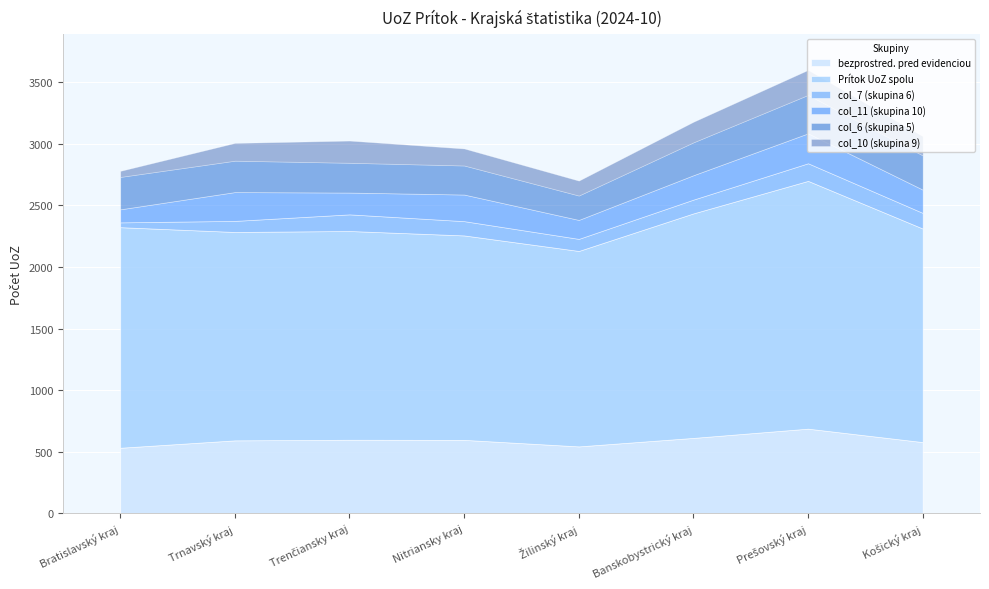

Reading left to right, transcribe all the data shown in this chart.

bezprostred. pred evidenciou: 532	592	597	596	543	612	687	578
Prítok UoZ spolu: 1791	1692	1695	1660	1587	1823	2012	1734
col_7 (skupina 6): 39	90	135	116	98	112	143	127
col_11 (skupina 10): 106	234	177	216	154	198	243	189
col_6 (skupina 5): 263	255	242	236	198	267	312	278
col_10 (skupina 9): 49	144	180	138	121	167	203	156